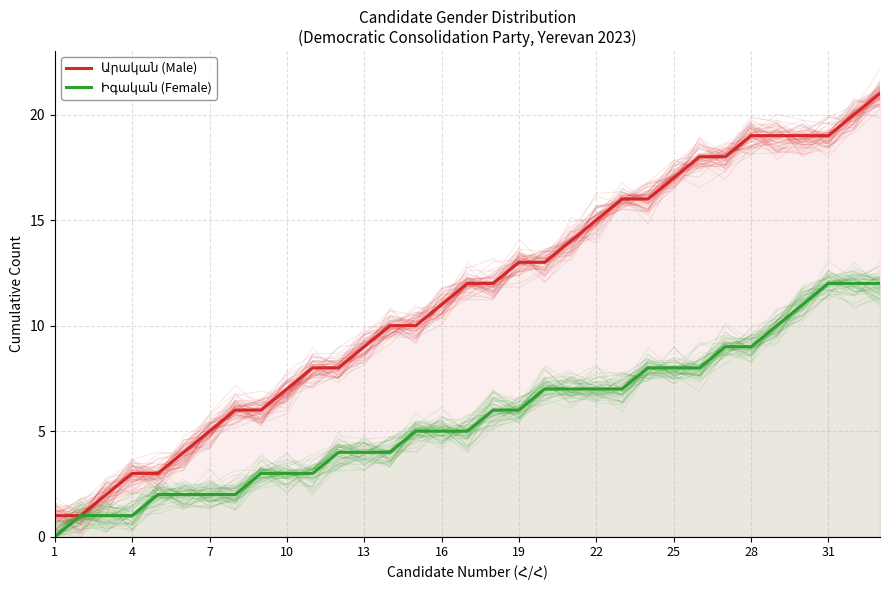

What are all the series names shown in the legend?

Արական (Male), Իգական (Female)